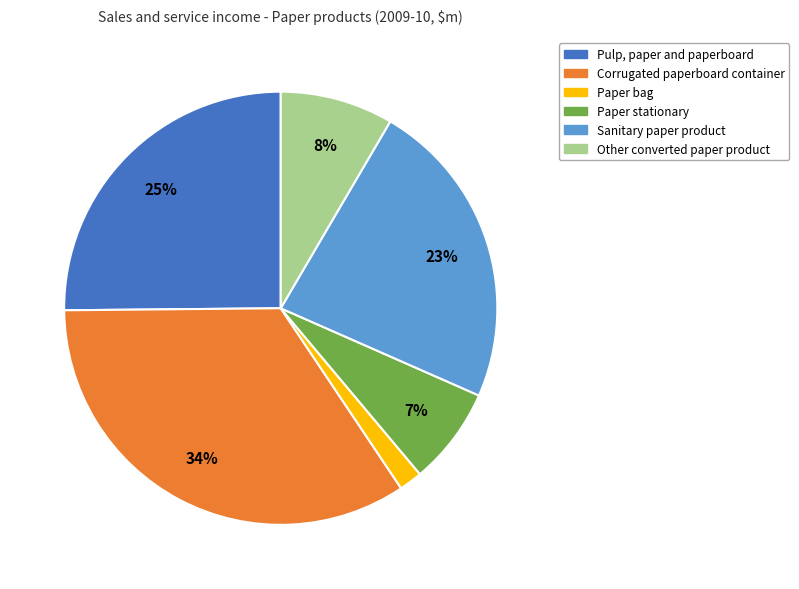

True or false: Paper bag accounts for 16% of the total.

False